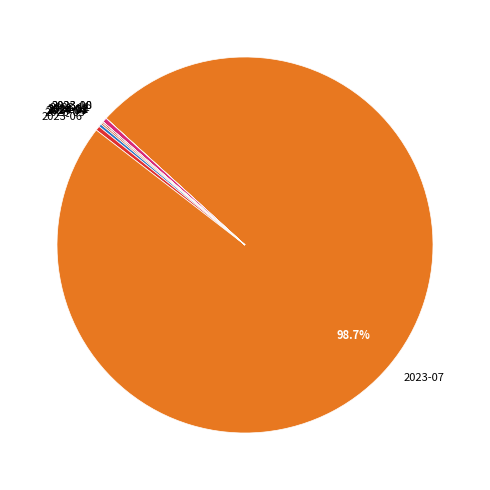

The 2023-07 slice represents 99% of the pie. True or false?

True